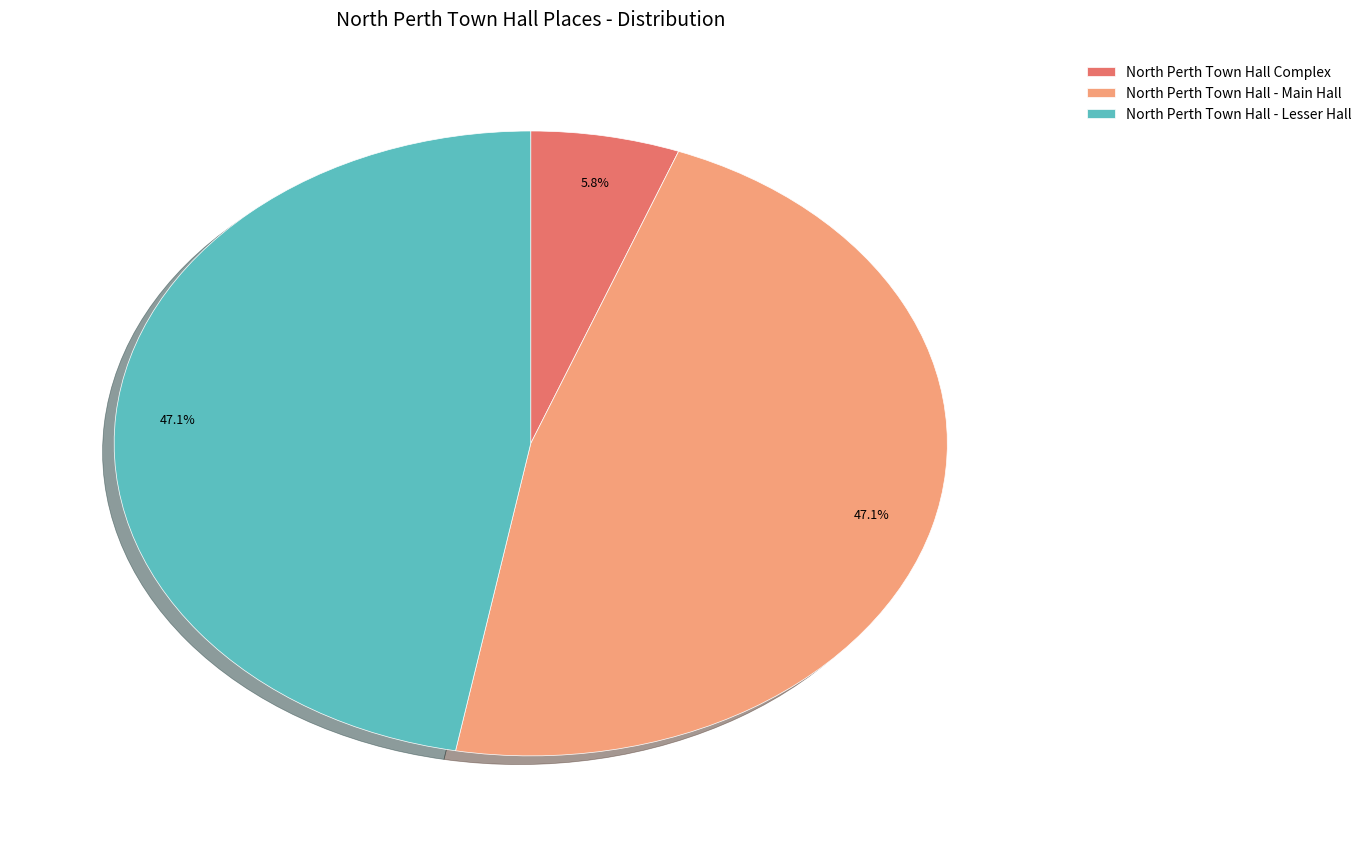

Does North Perth Town Hall - Main Hall account for over 50% of the chart?

No